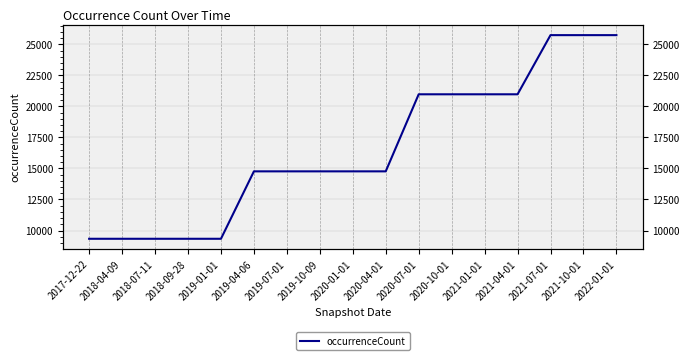

Reading left to right, extract all data points from this chart.

9335	9335	9335	9335	9335	14767	14767	14767	14767	14767	20975	20975	20975	20975	25741	25741	25741